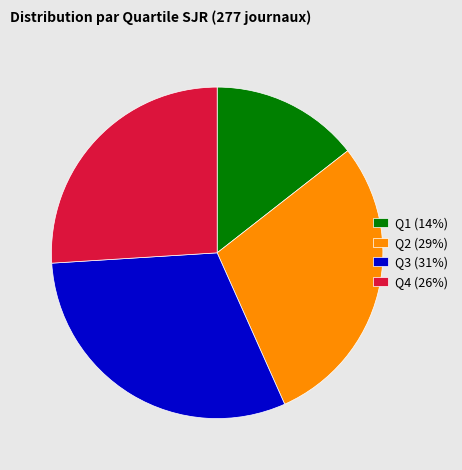

True or false: Q1 (14%) accounts for 1% of the total.

False